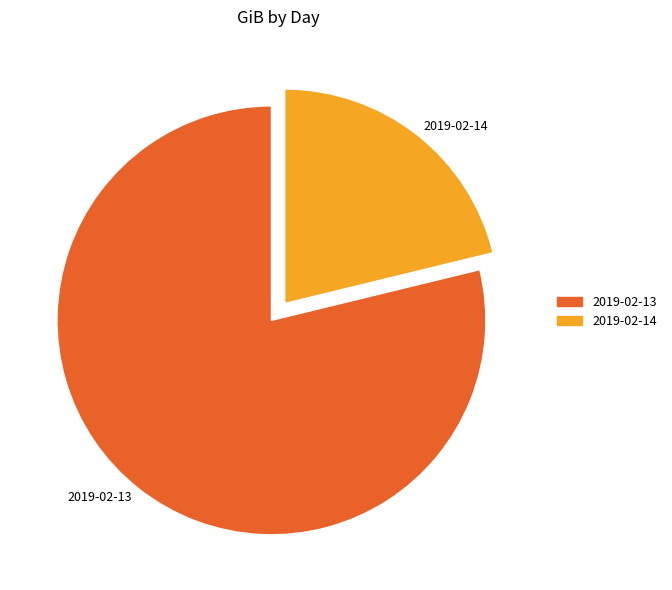

Is there a majority slice in this chart?

Yes